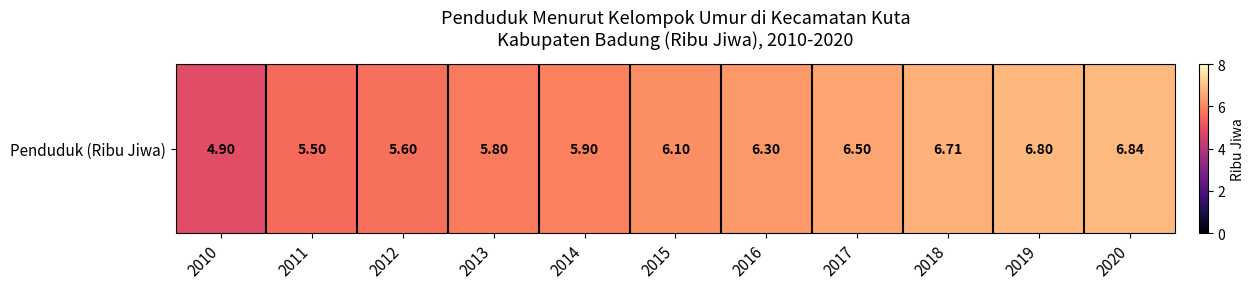

What is the ratio of the value at 2018 to the value at 2011?

1.2